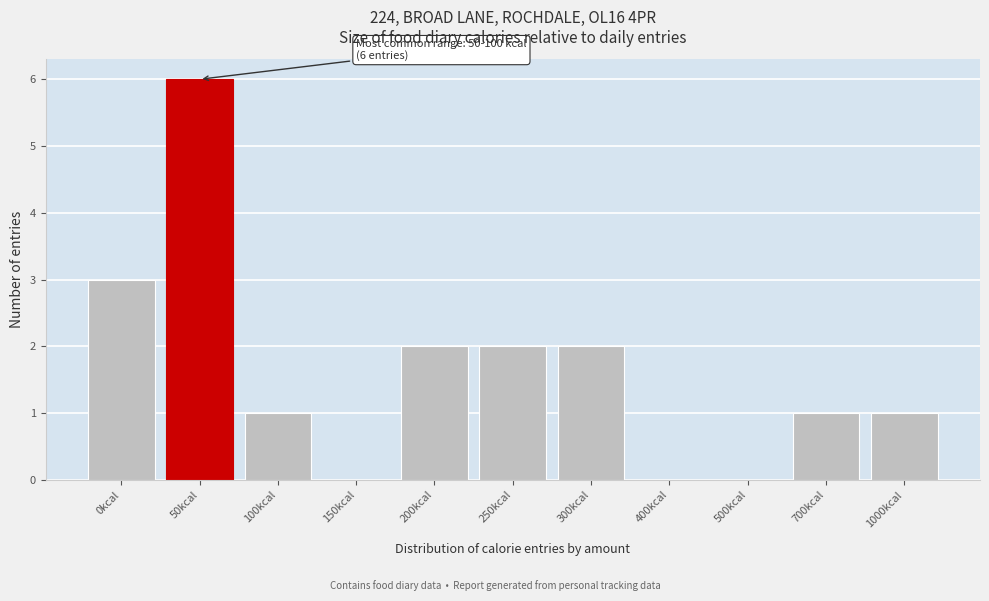

Reading left to right, extract all data points from this chart.

0kcal=3	50kcal=6	100kcal=1	150kcal=0	200kcal=2	250kcal=2	300kcal=2	400kcal=0	500kcal=0	700kcal=1	1000kcal=1